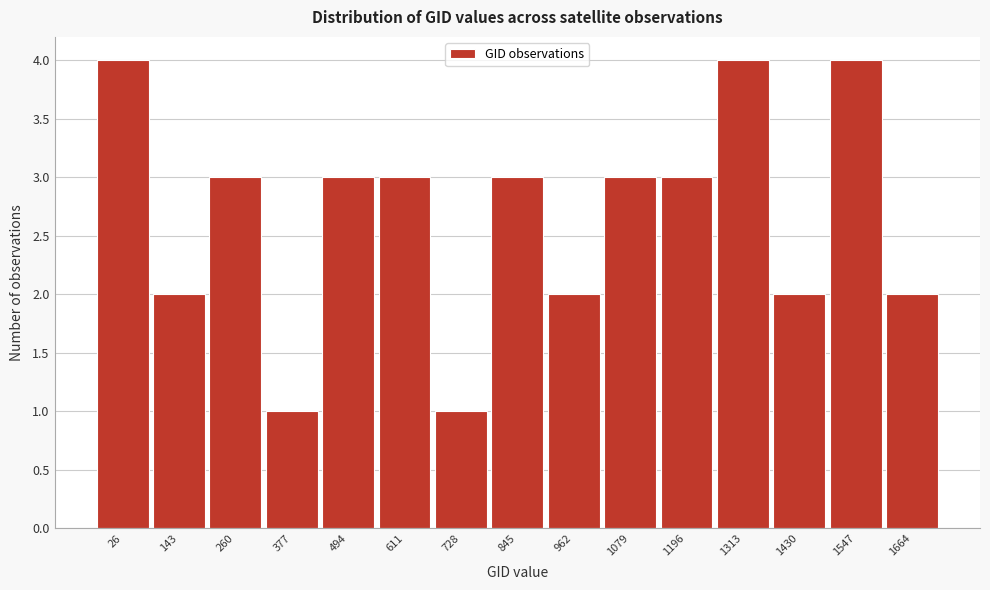

Reading right to left, transcribe all the data shown in this chart.

2	4	2	4	3	3	2	3	1	3	3	1	3	2	4